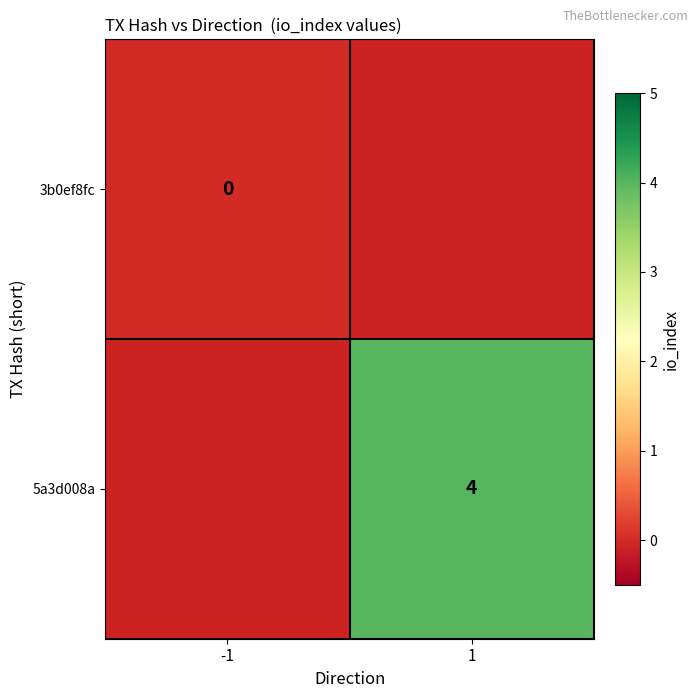

The value of 5a3d008a at 1 is 4. True or false?

True